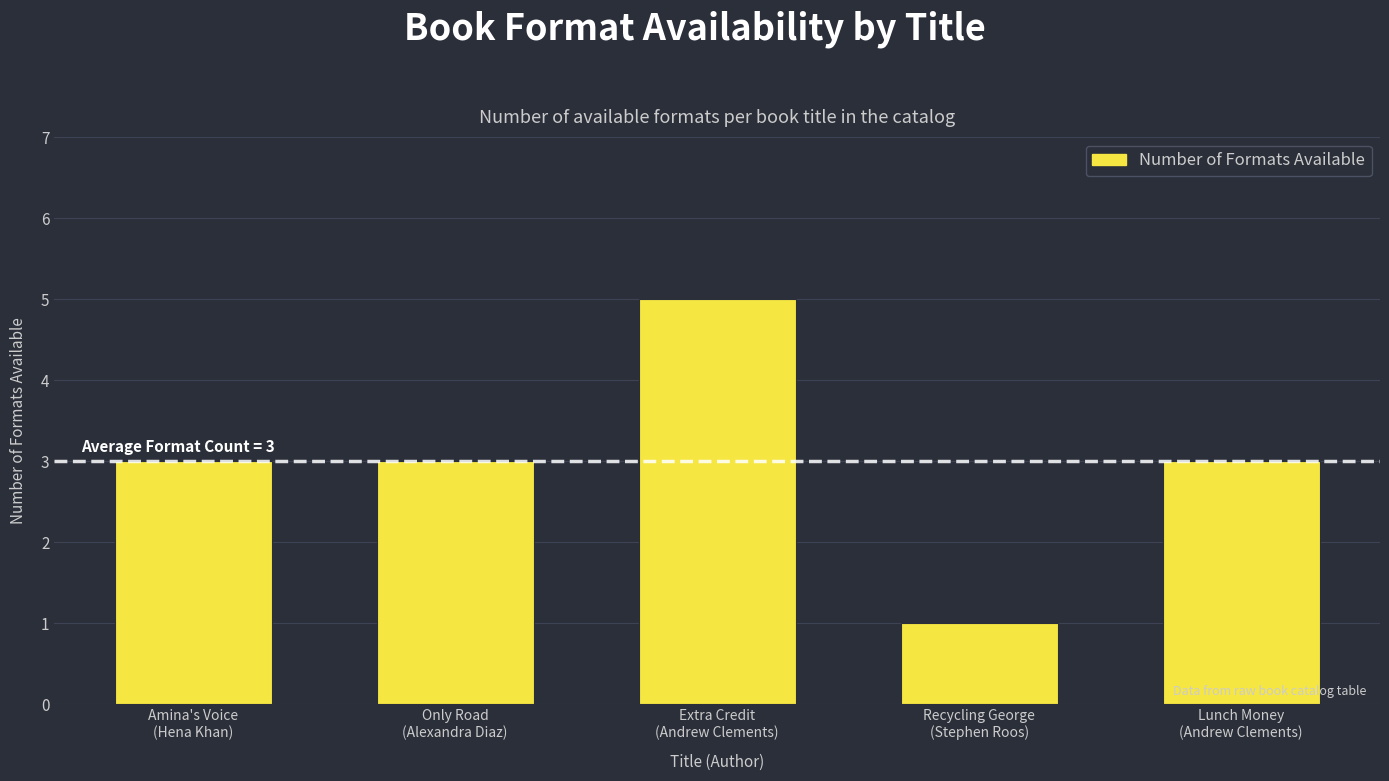

What is the sum of all values?

15